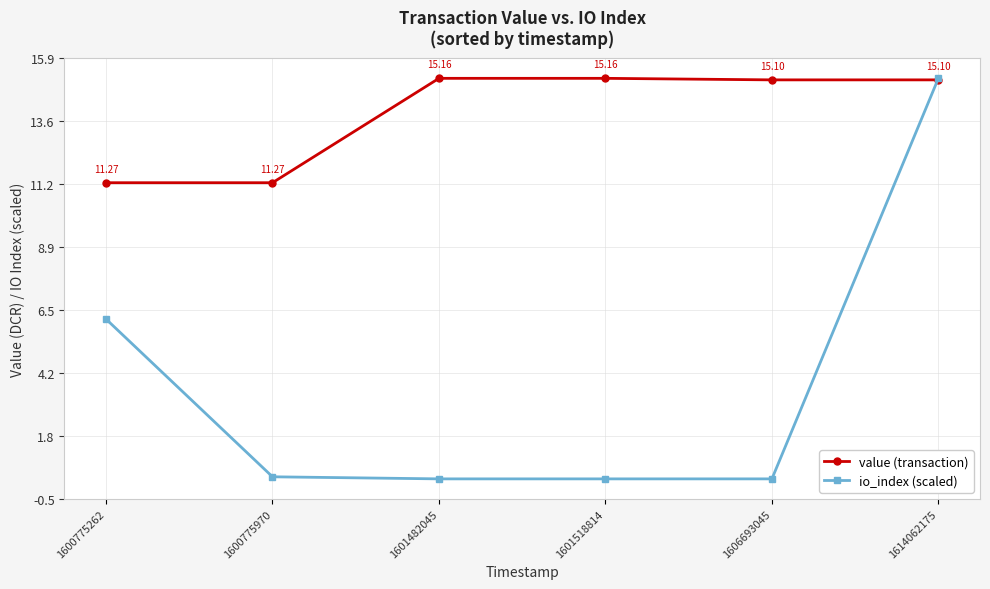

Rank the series by their average value, from highest to lowest.

value (transaction), io_index (scaled)